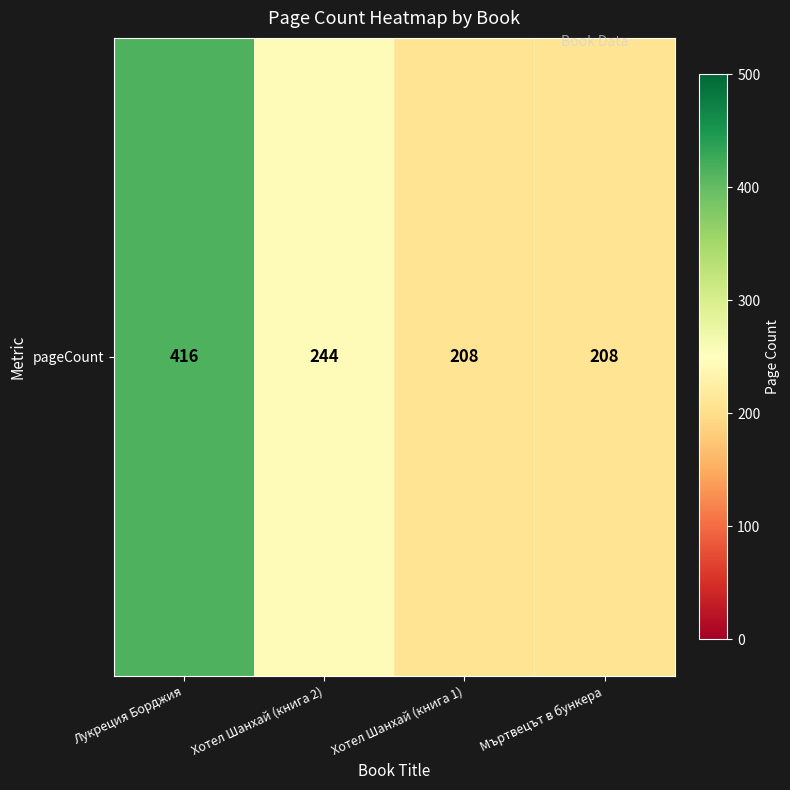

Is it true that the value at Лукреция Борджия is 416?

True